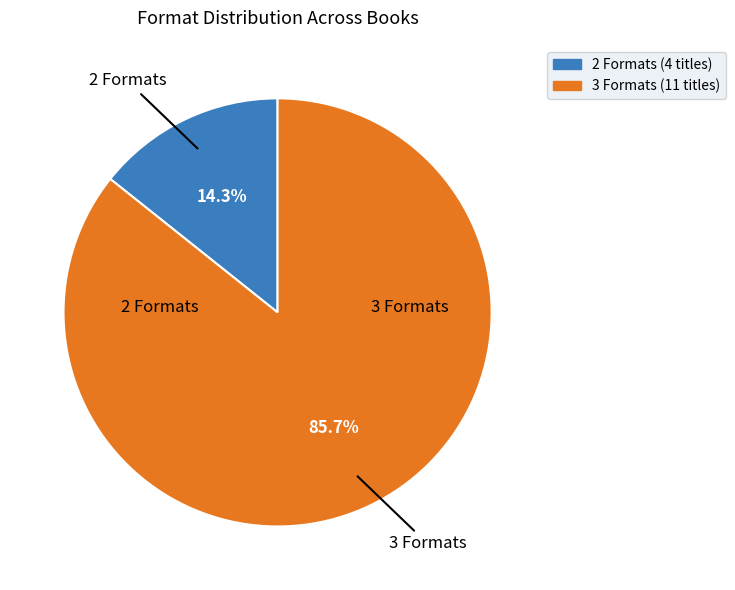

Is there a majority slice in this chart?

Yes